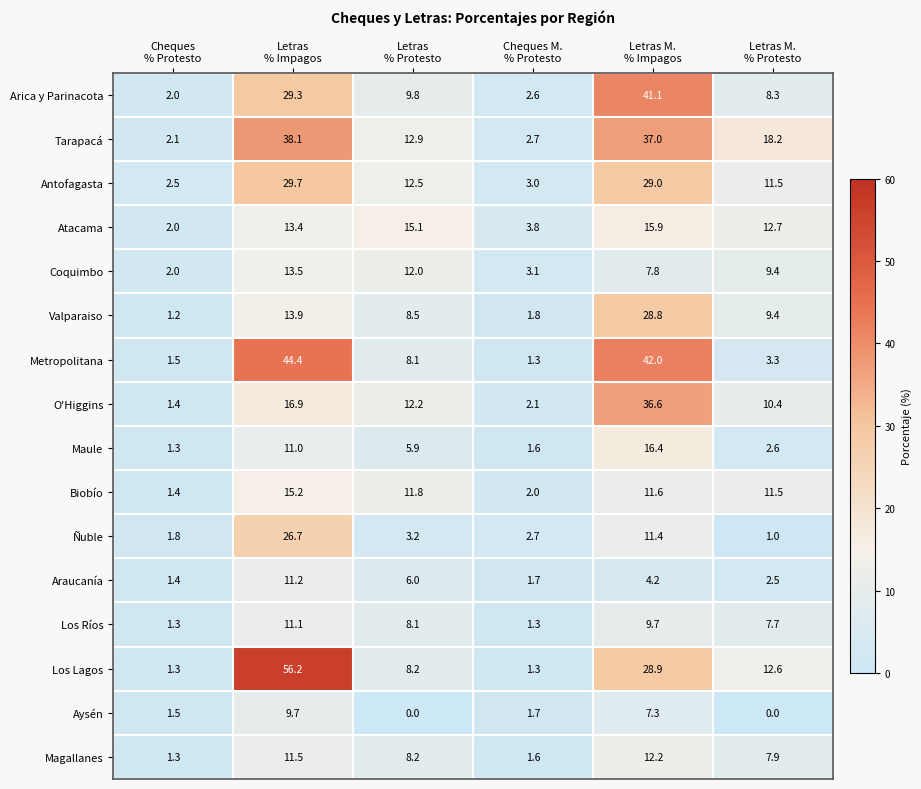

What is the difference between the second highest and minimum values in the Biobío series?

10.4